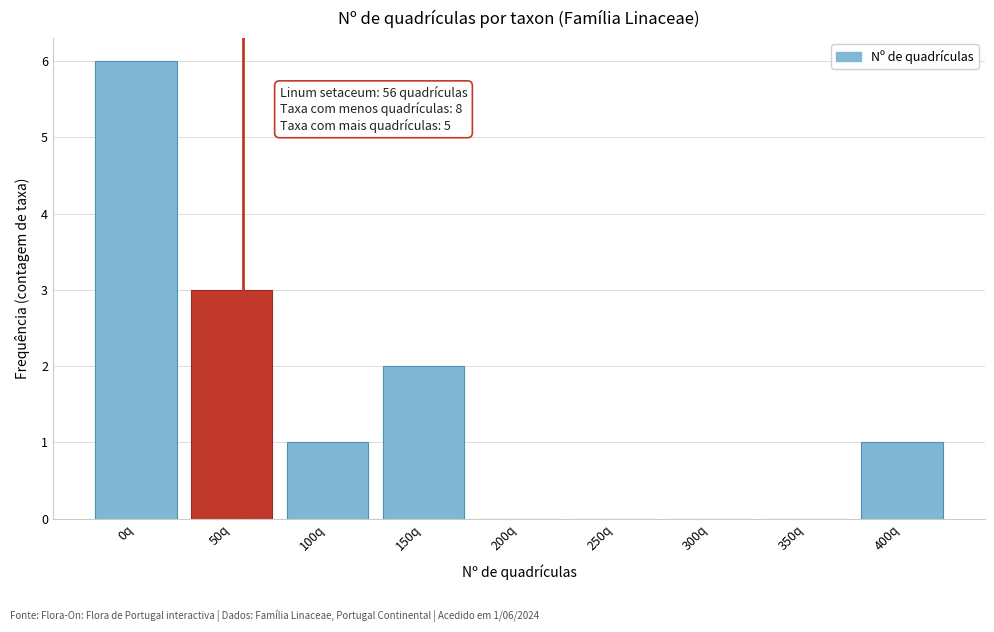

Reading left to right, what are all the values shown in this chart?

0q=6	50q=3	100q=1	150q=2	200q=0	250q=0	300q=0	350q=0	400q=1